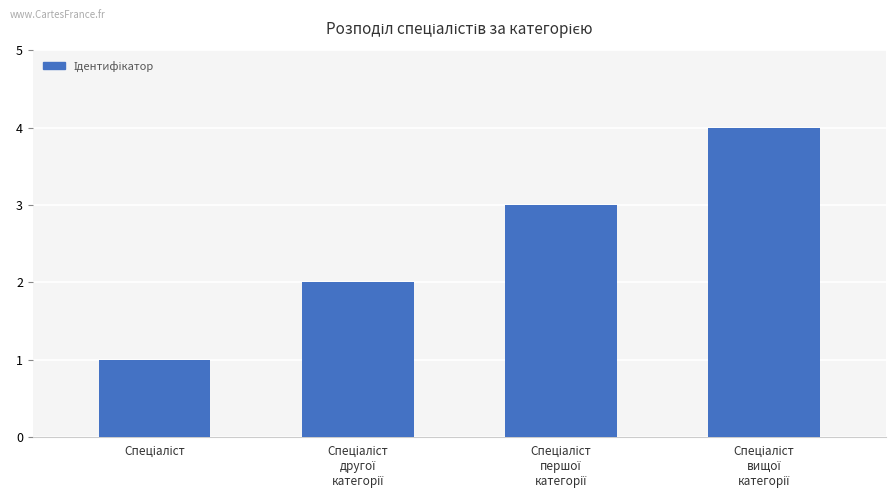

What is the greatest value displayed?

4